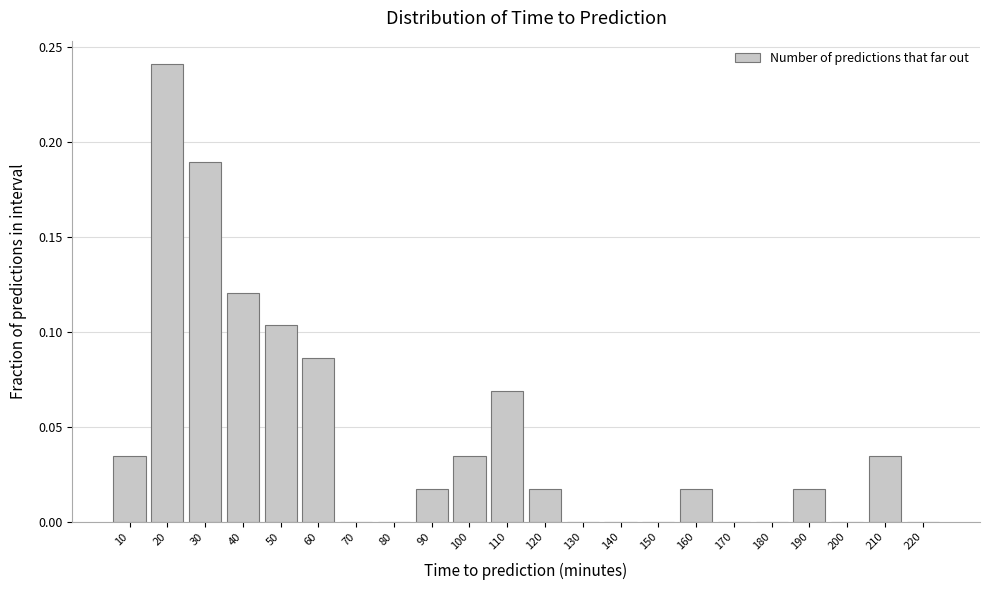

True or false: the data shows 0.2 at 50.

False